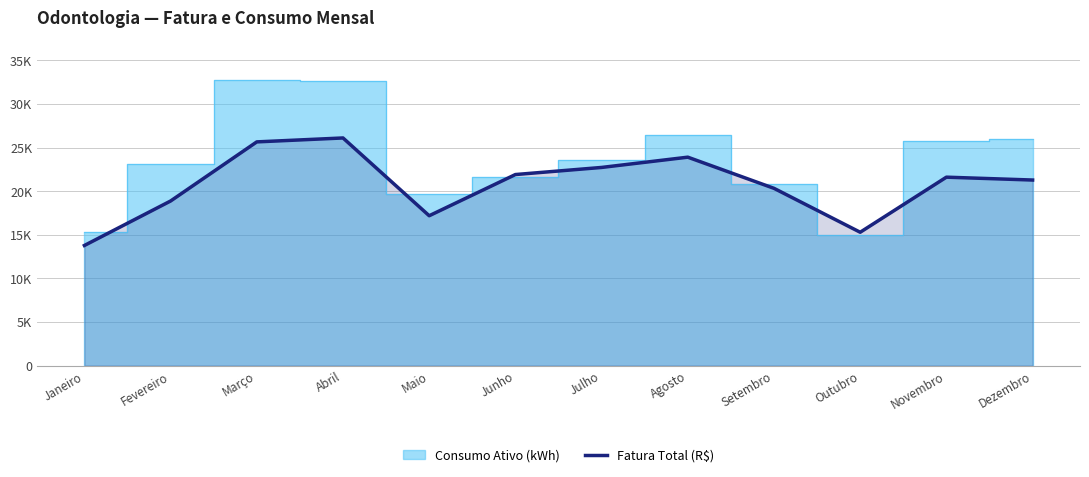

At which category does the chart reach its minimum across all series?

Janeiro